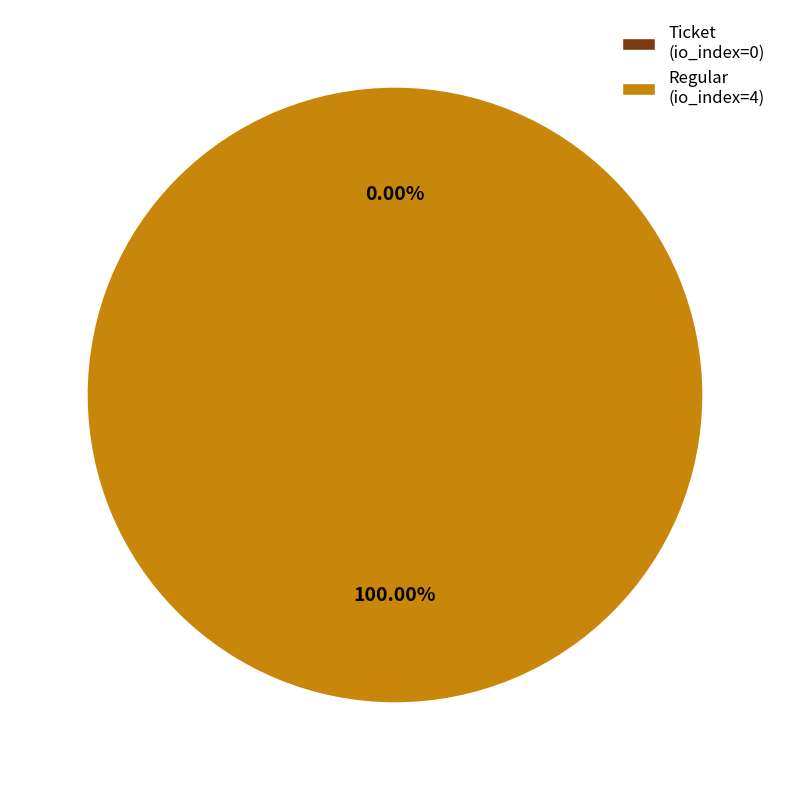

Is Regular (io_index=4) the majority of the pie?

Yes